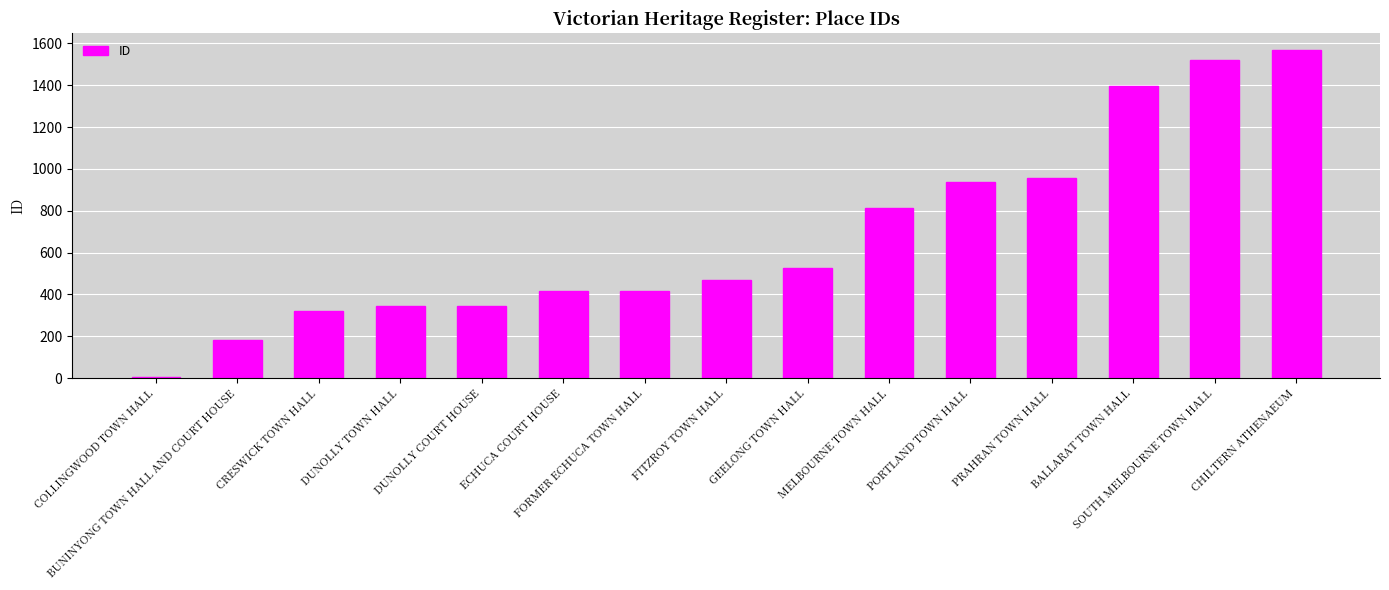

Which label corresponds to the largest value in the chart?

CHILTERN ATHENAEUM